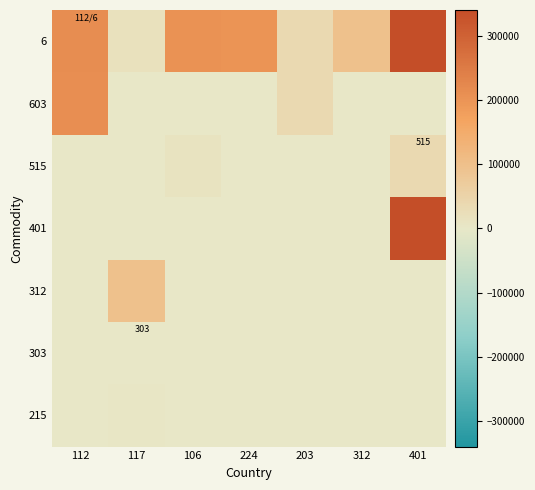

Is the value of 6 at 203 greater than the value of 603 at 106?

Yes